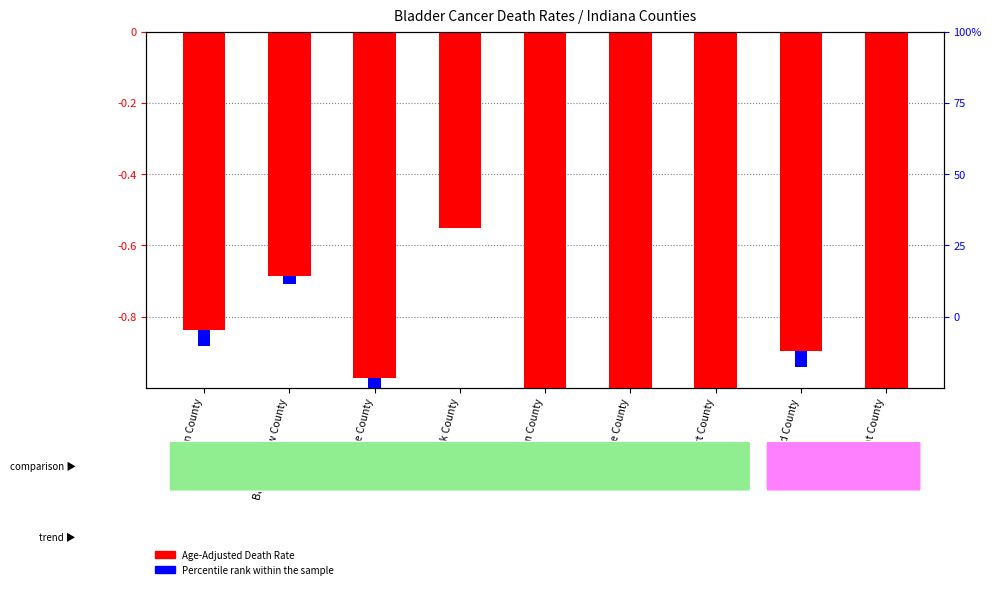

Which category has the highest value in the Death Rate ratio (log scale) series?

Clark County